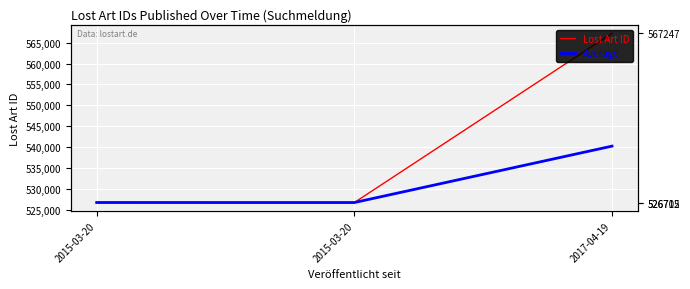

How many lines are shown in the chart?

2